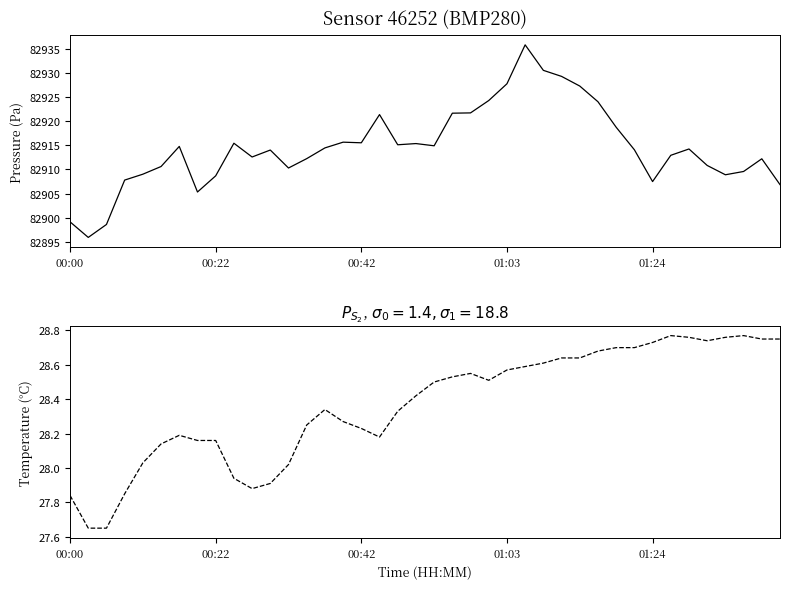

Does the chart have visible grid lines?

No